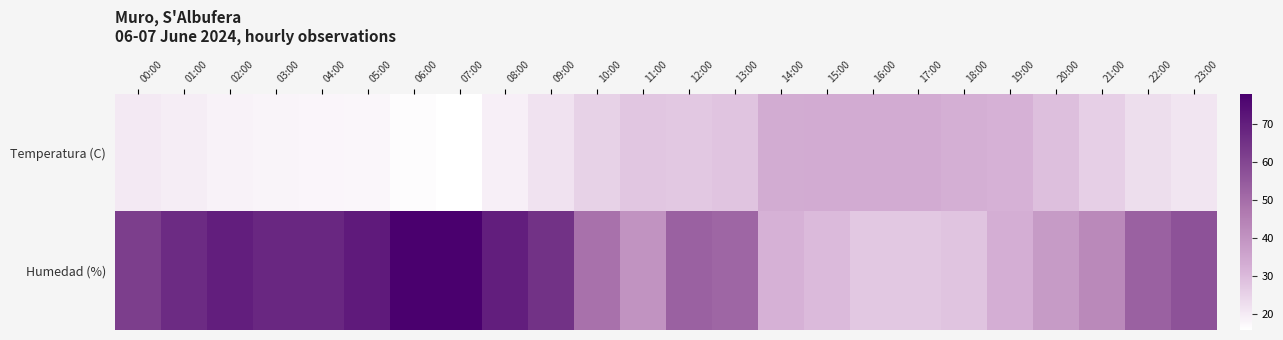

How many data points does each series have?

24